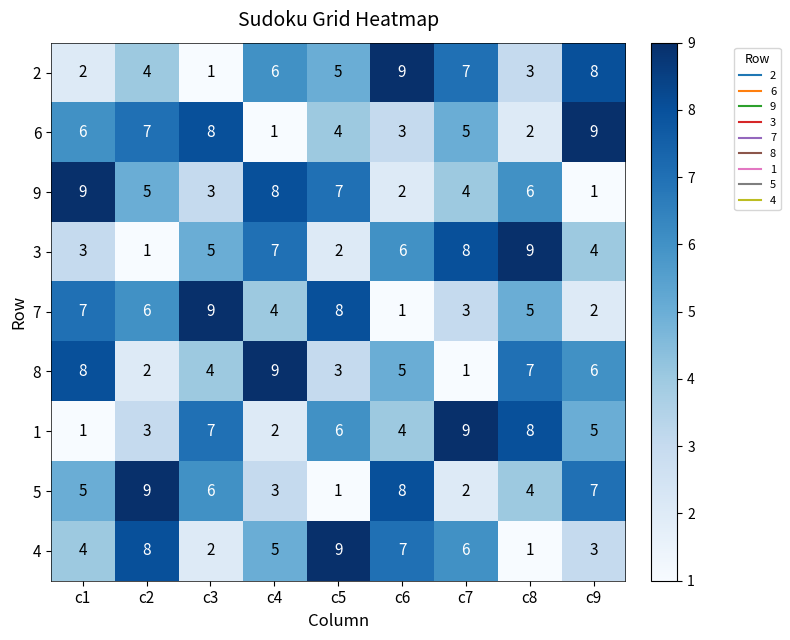

What is the sum of all 4 values?

45